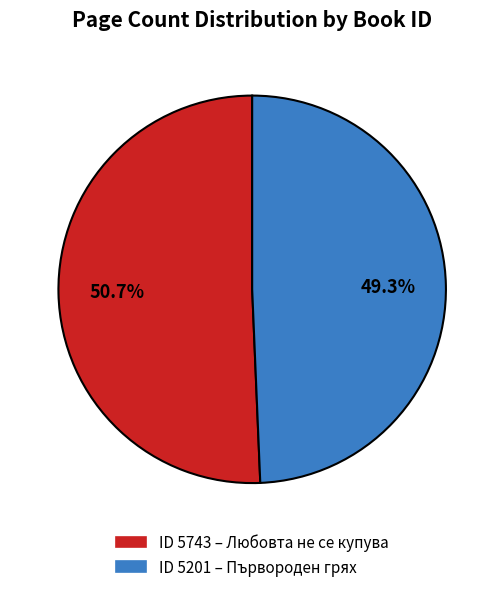

Is there a majority slice in this chart?

Yes